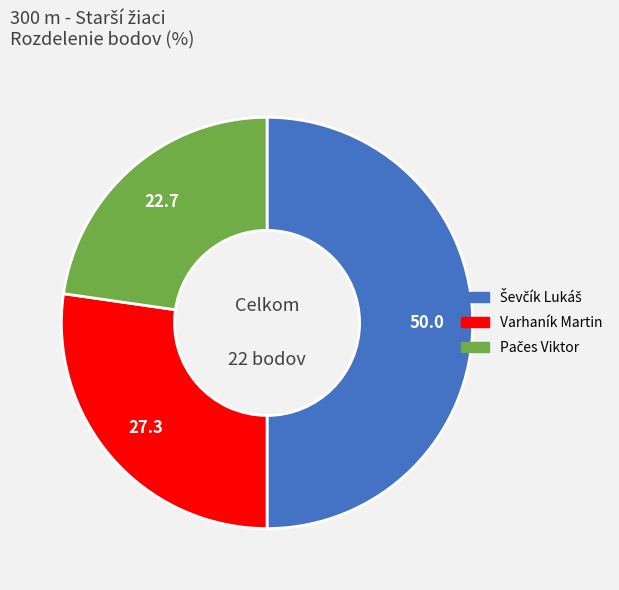

True or false: Varhaník Martin accounts for 35% of the total.

False